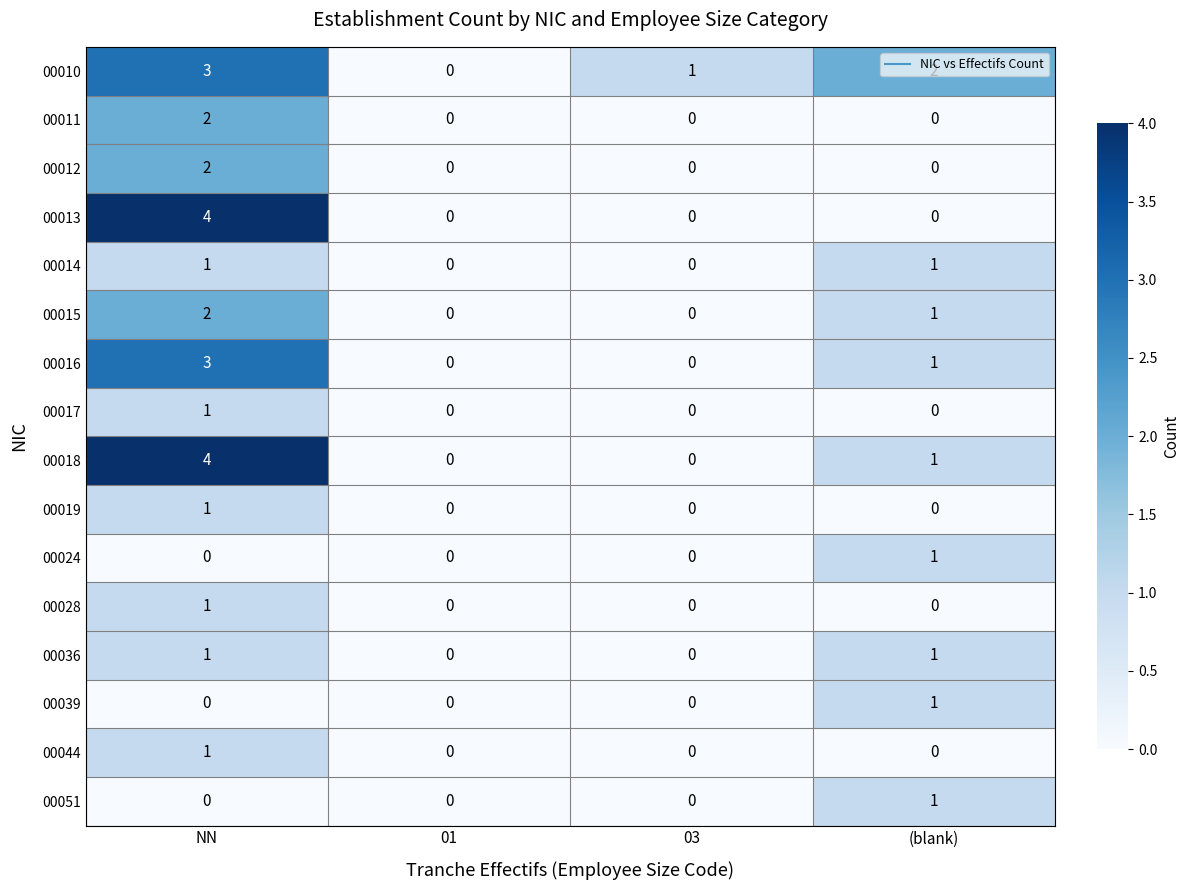

What is the greatest value displayed?

4